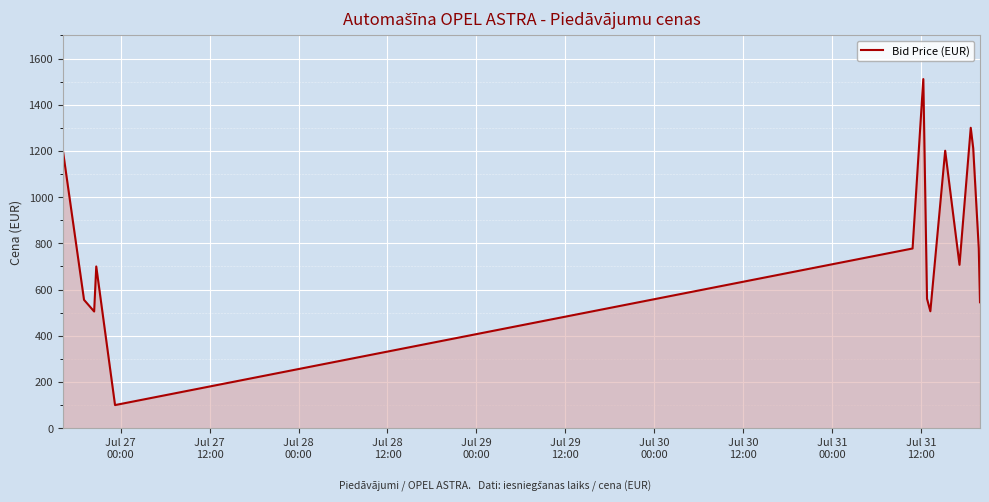

What is the minimum value shown in the chart?

100.0